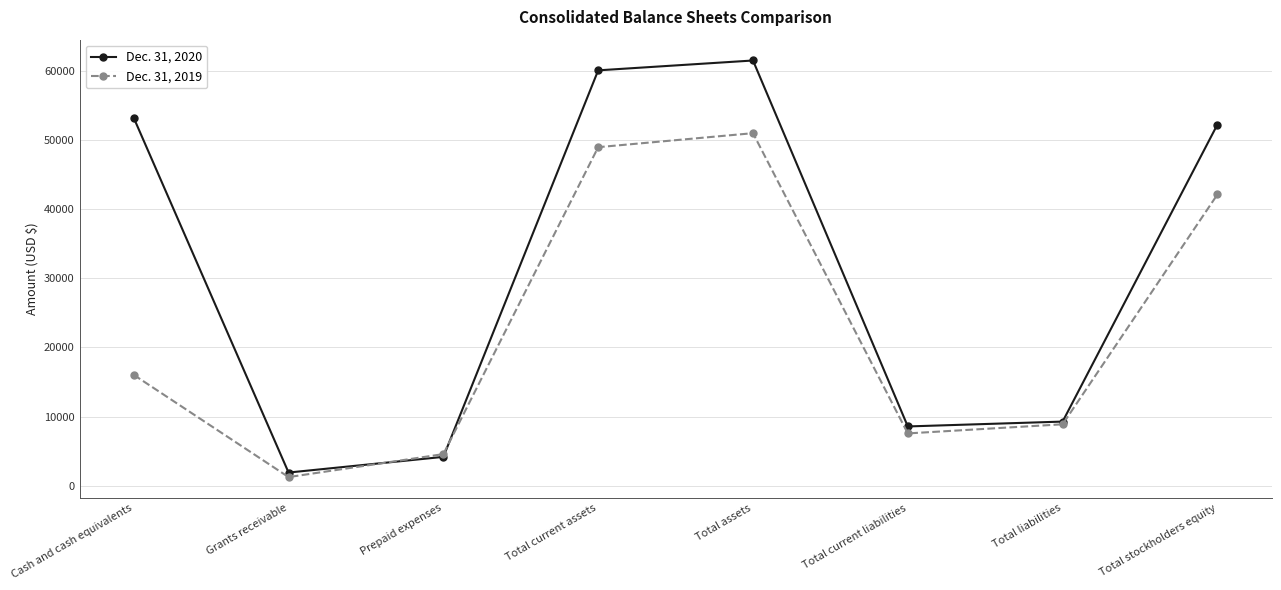

What position from the right is Total current assets?

5